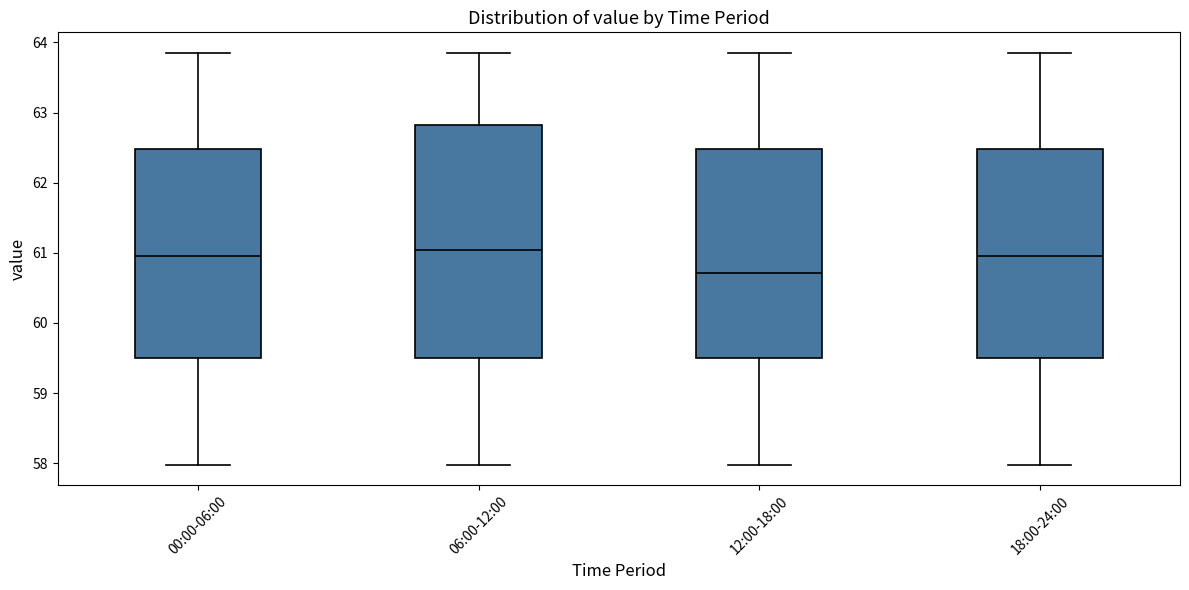

Which box has the lowest median line?

12:00-18:00